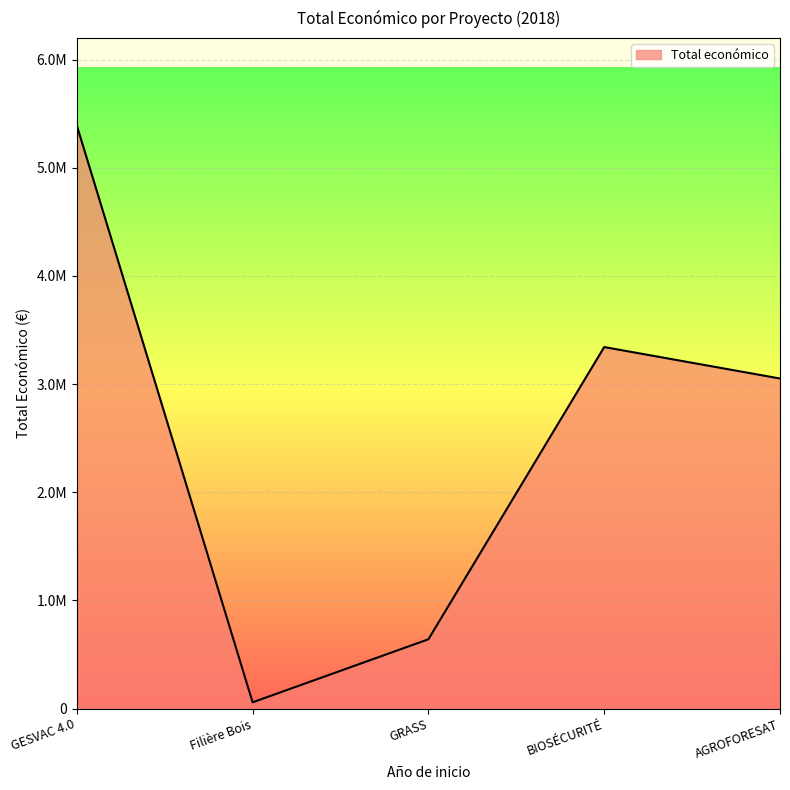

What position from the right is Filière Bois?

4